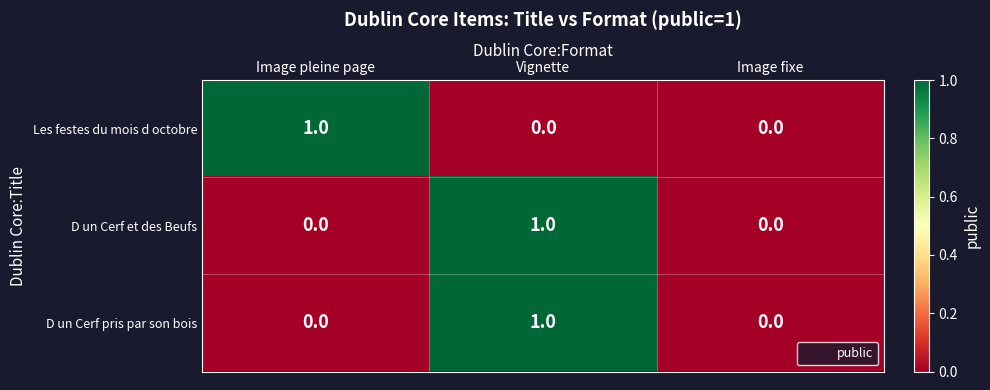

Reading left to right, what are all the values shown in this chart?

Les festes du mois d octobre: 1	0	0
D un Cerf et des Beufs: 0	1	0
D un Cerf pris par son bois: 0	1	0